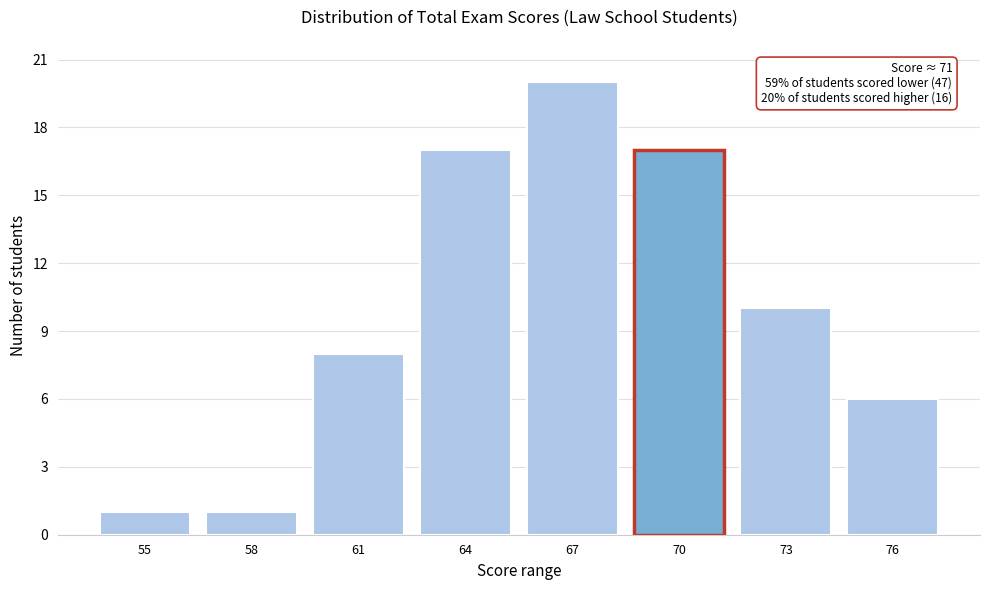

Reading right to left, extract all data points from this chart.

76=6	73=10	70=17	67=20	64=17	61=8	58=1	55=1